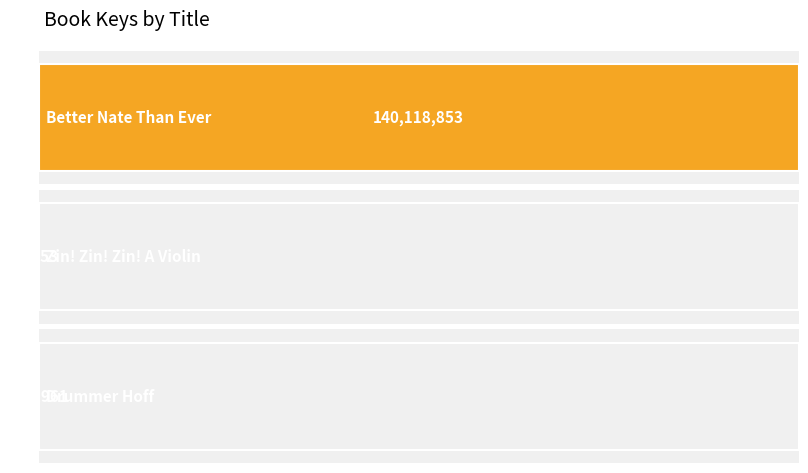

Between Better Nate Than Ever and Drummer Hoff, which is larger?

Better Nate Than Ever